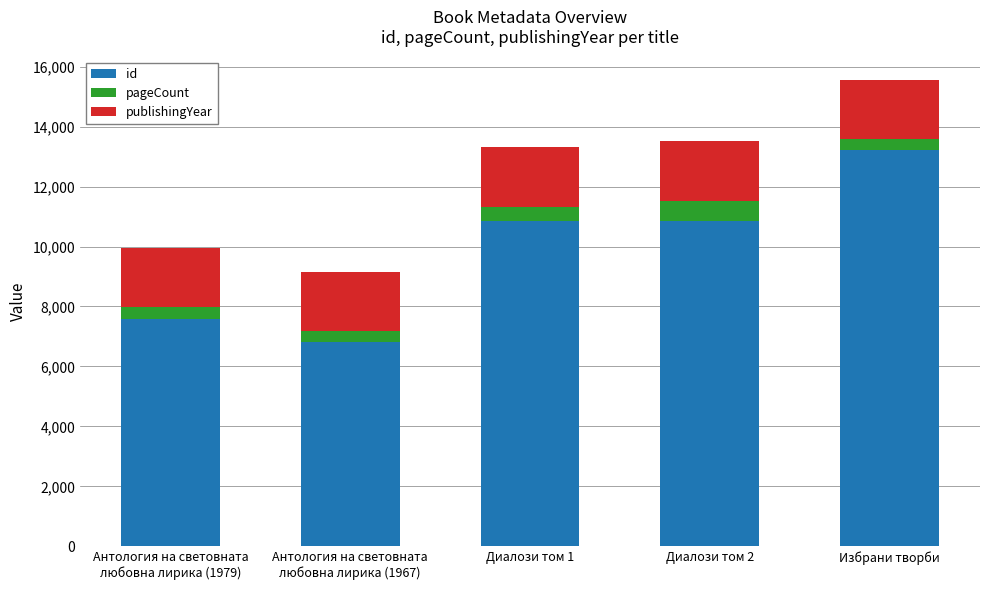

True or false: id has a value of 8328 at Избрани творби.

False